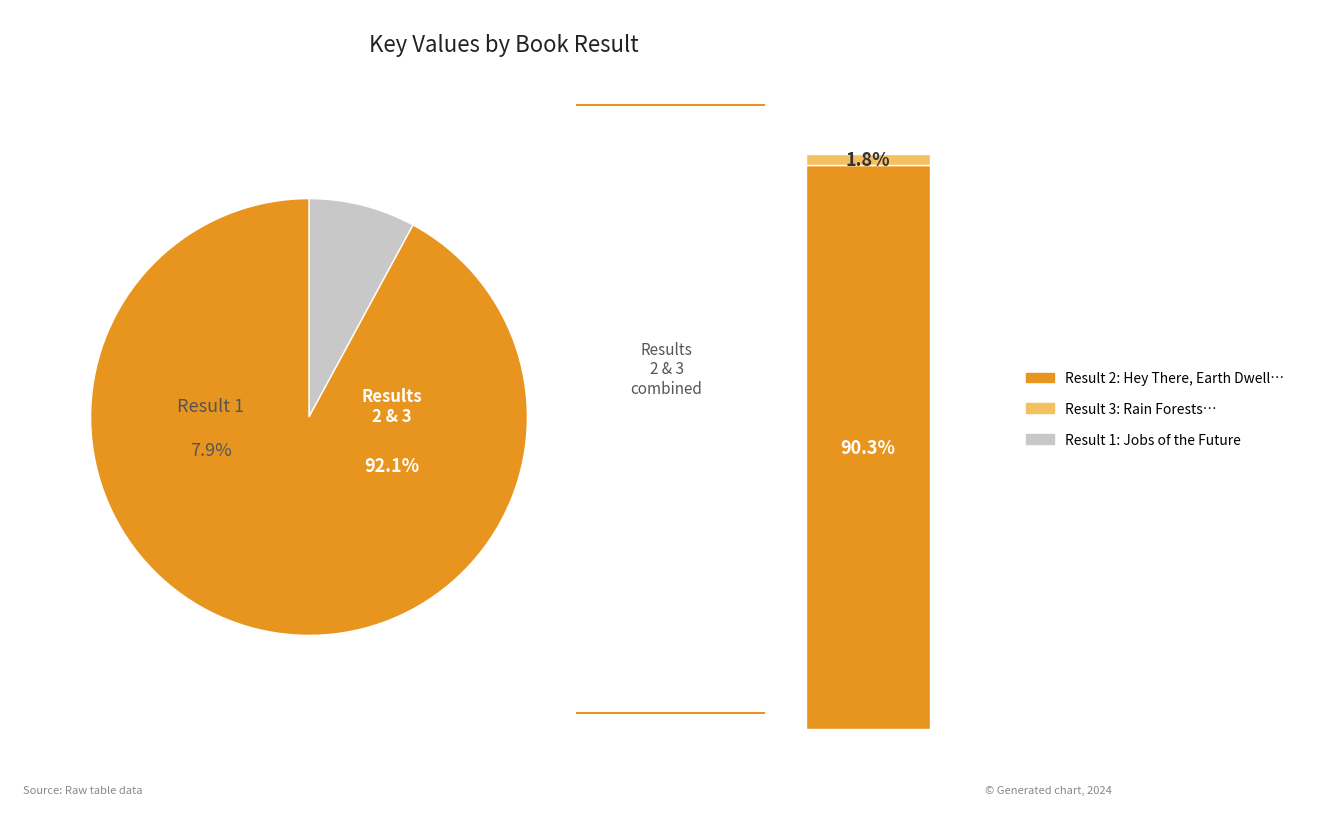

Does 1 represent more than half of the total?

No